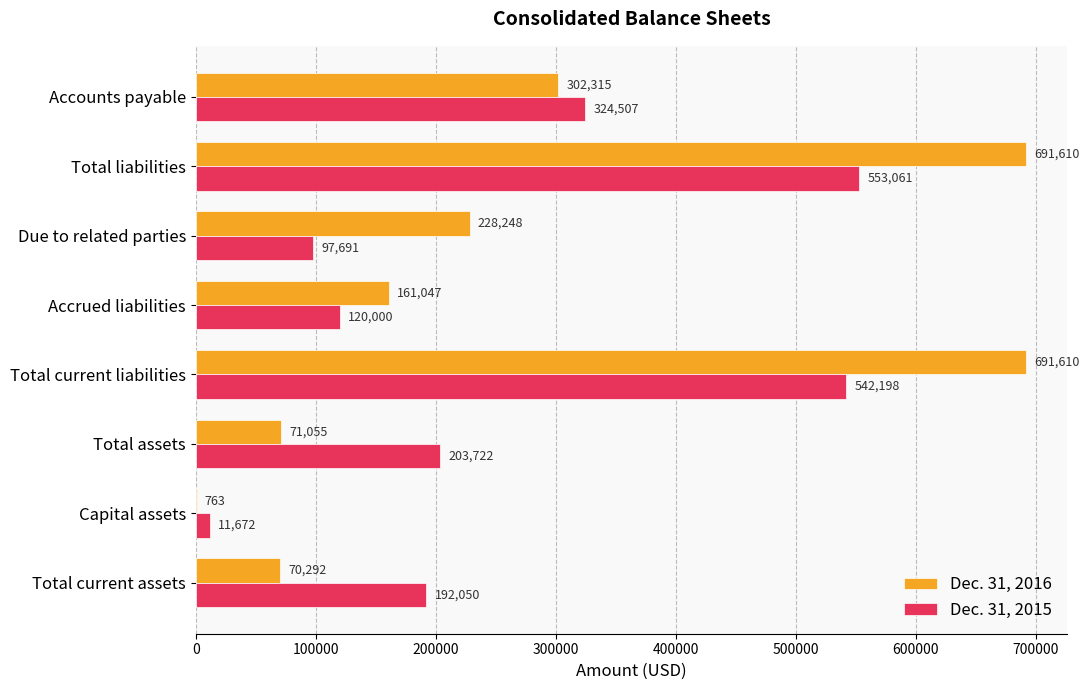

How many distinct data groups are displayed?

2